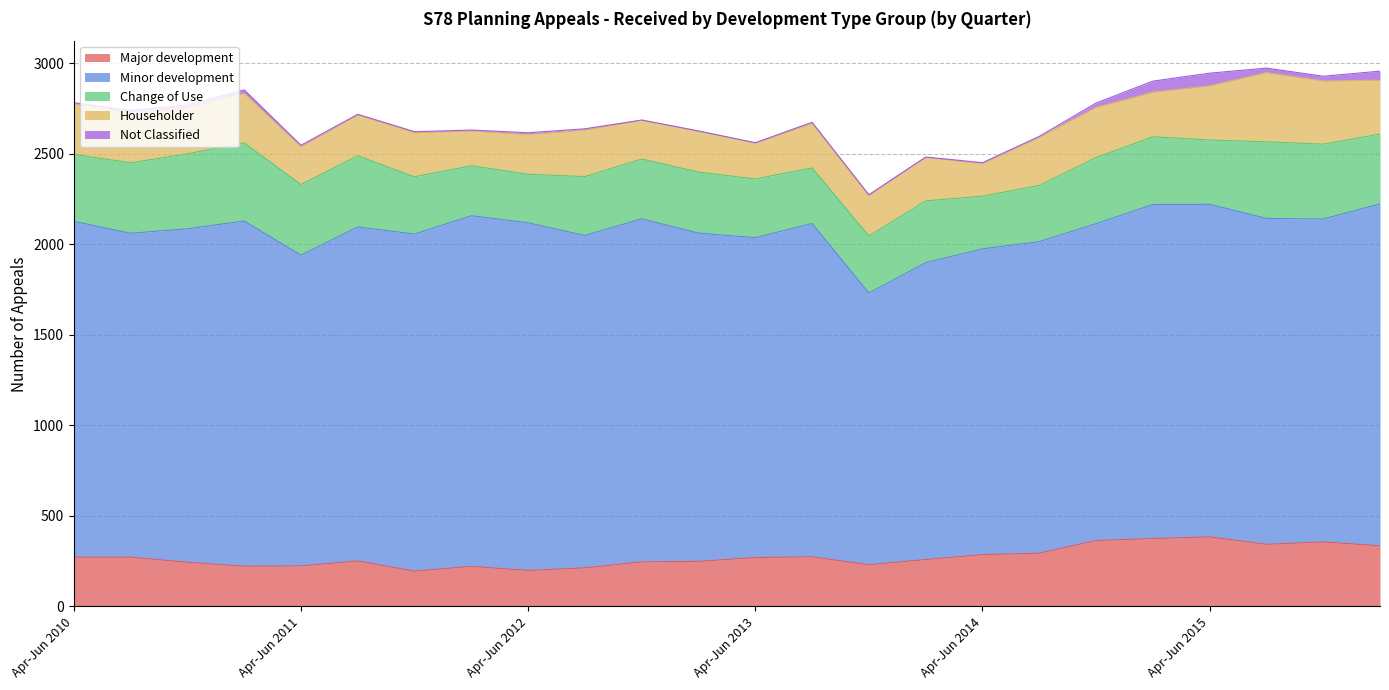

How many values in the Not Classified series exceed 7?

11